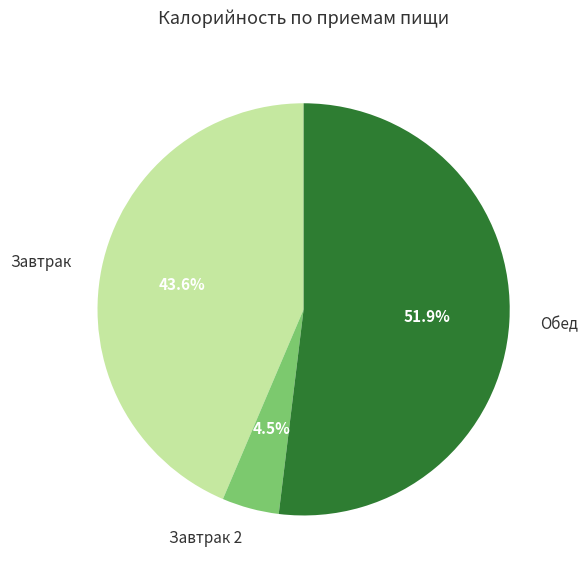

Which category accounts for the majority?

Обед